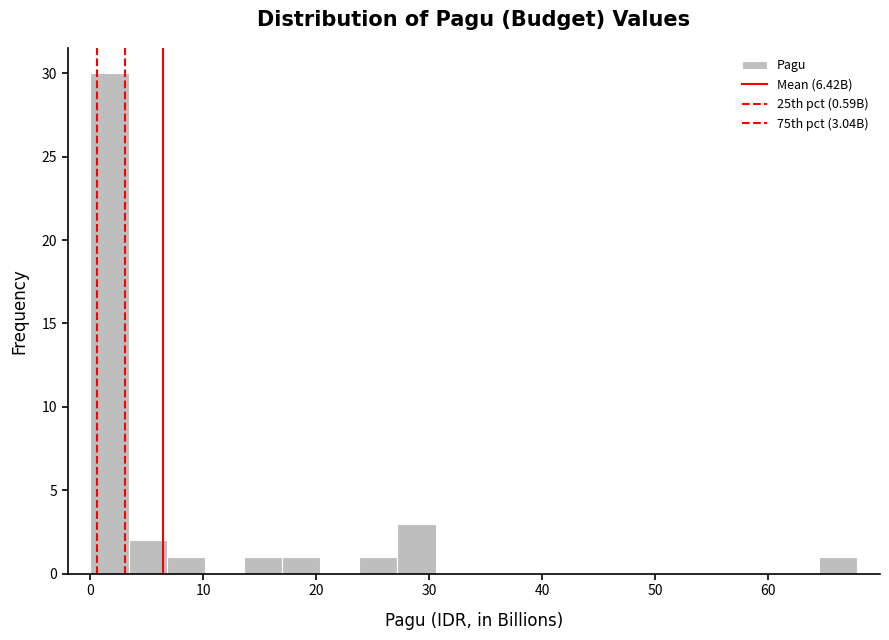

Read against the x-axis, roughly where is the centre of the tallest bar?

2